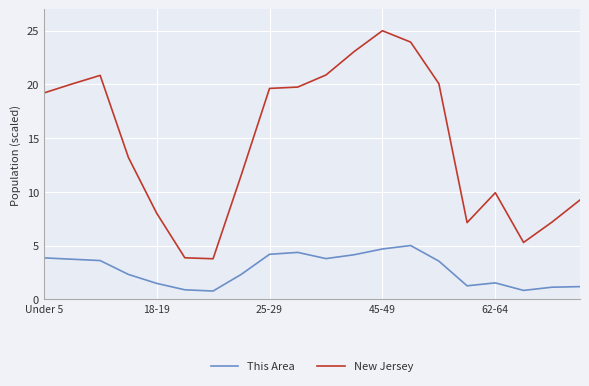

Which series has the widest spread of values?

New Jersey